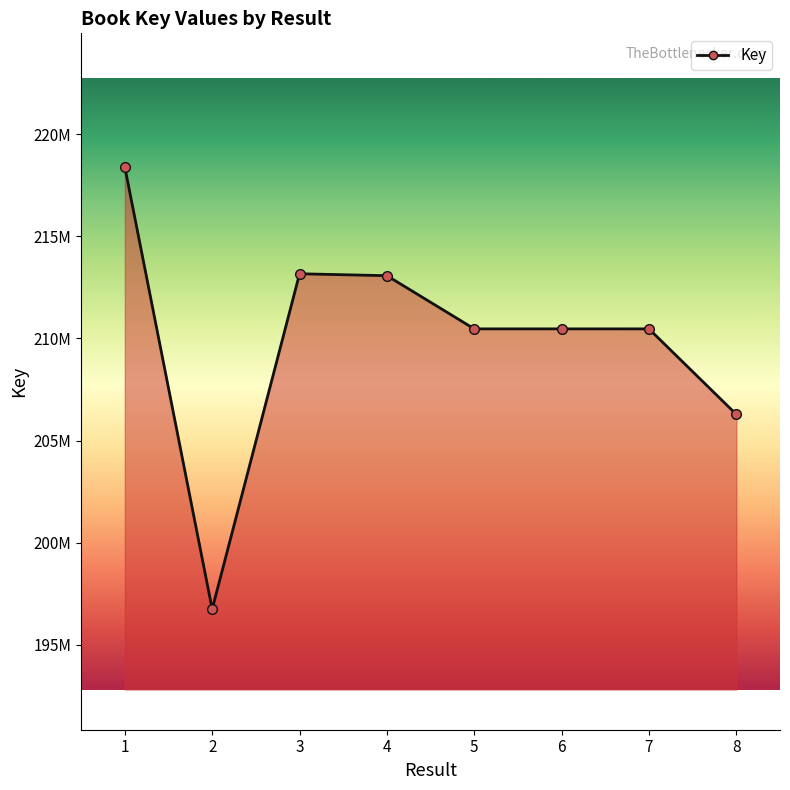

The value at 2 is 41011736. True or false?

False